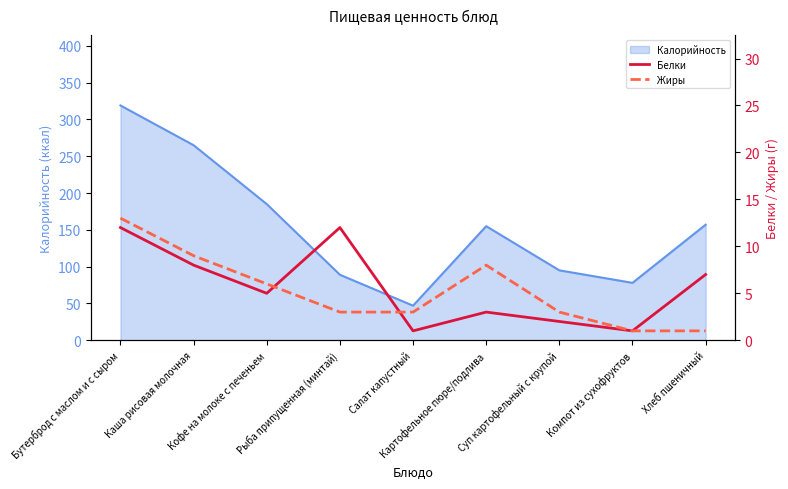

Where do Жиры and Белки first cross each other?

Кофе на молоке с печеньем and Рыба припущенная (минтай)